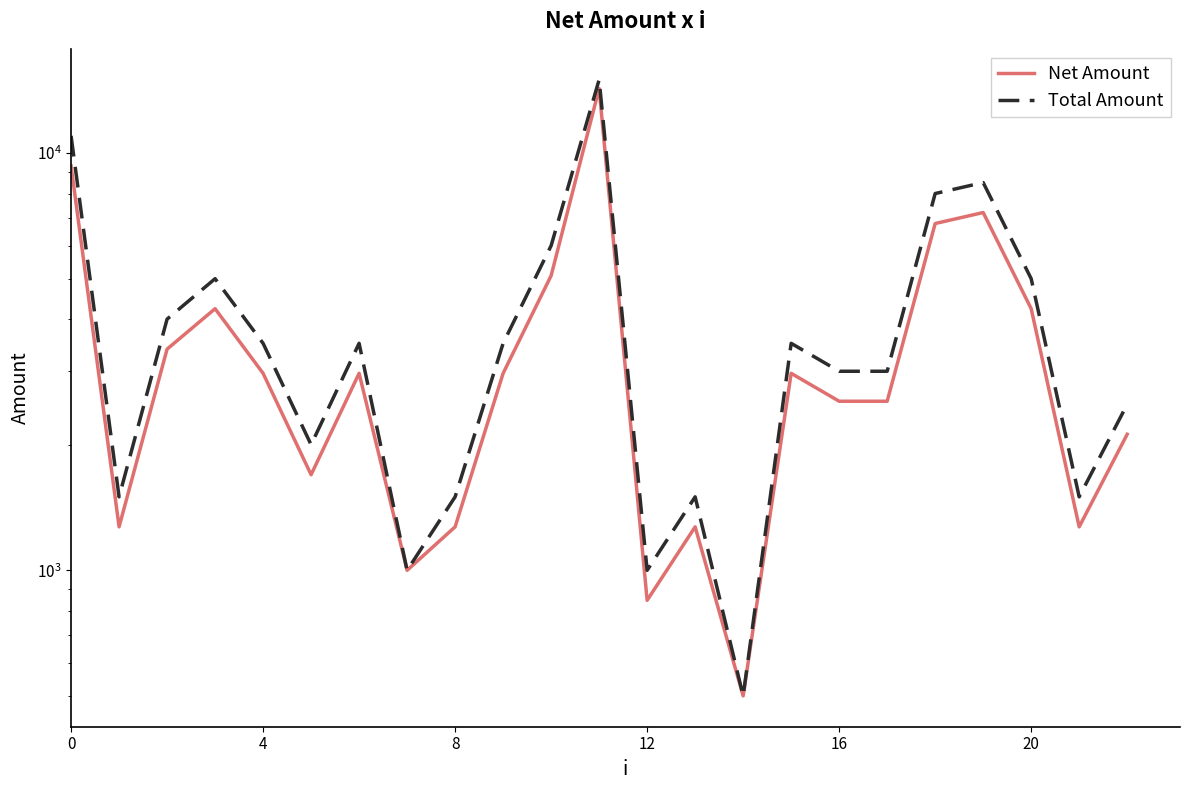

Is it true that Total Amount equals 8667.7 at 20?

False